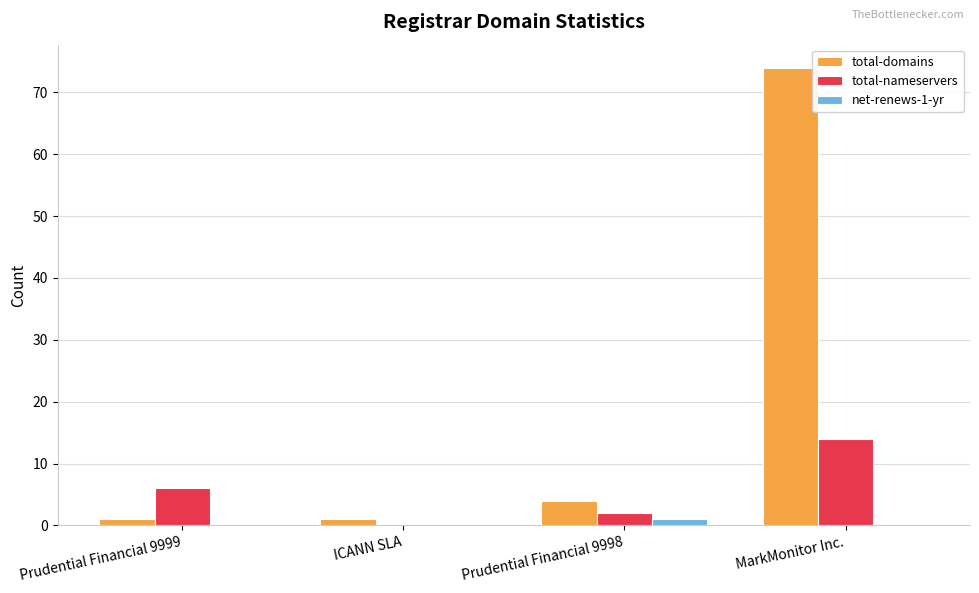

Which category has the highest value in the total-nameservers series?

MarkMonitor Inc.